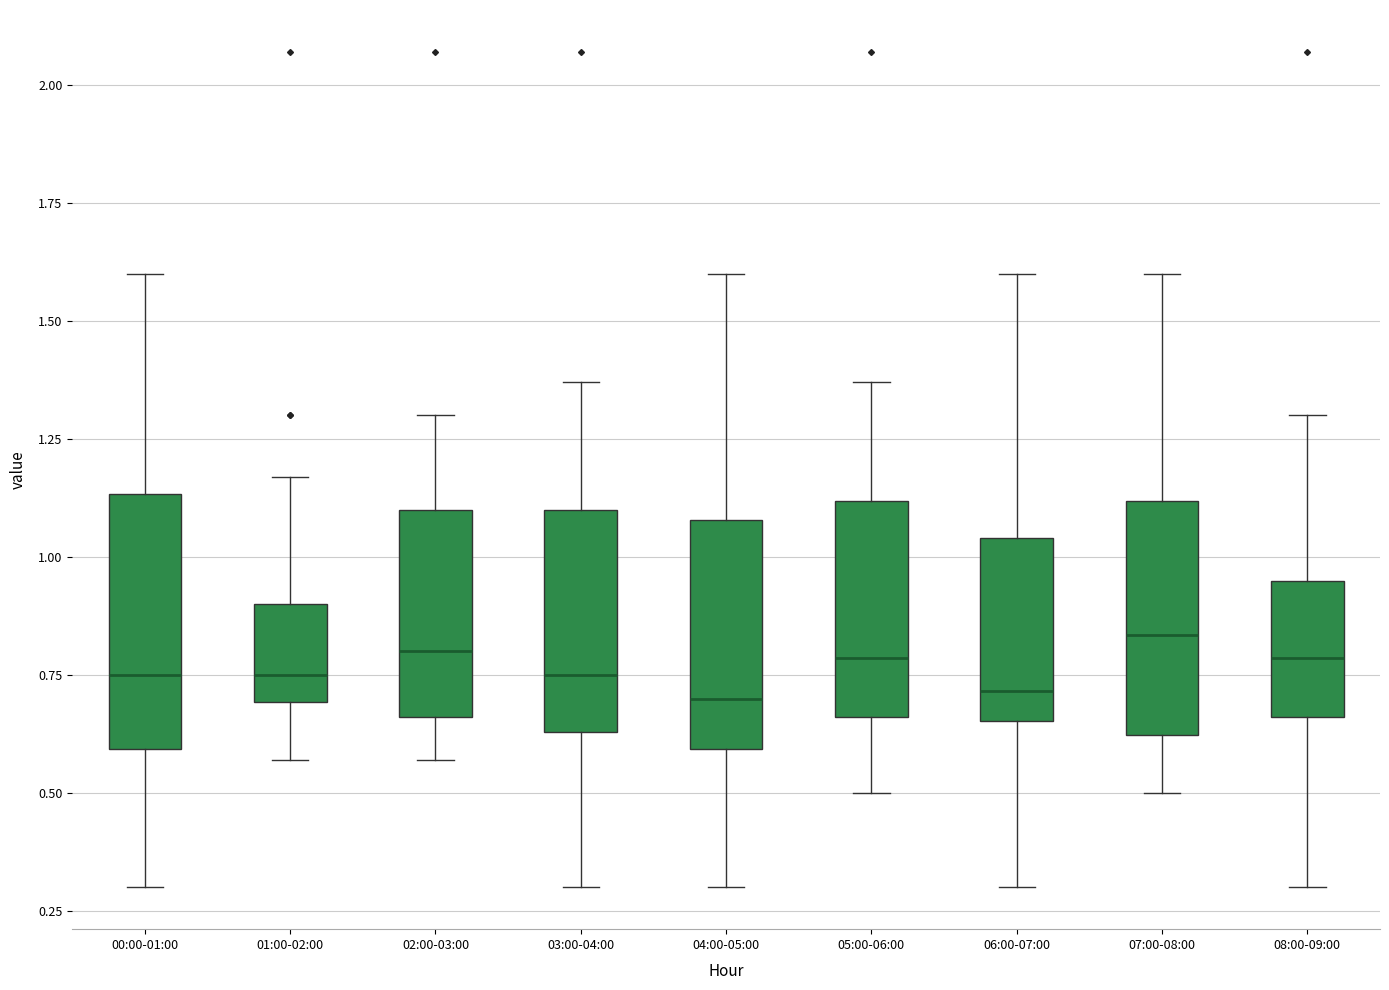

Reading left to right, transcribe this box plot: for each box, give where its median line is, the range the box spans, and where its two whiskers end, as read against the y-axis. The values are not printed on the chart, so give them approximately, as read against the axis.

00:00-01:00: median 0.75, box 0.60 to 1.15, whiskers 0.30 to 1.60
01:00-02:00: median 0.75, box 0.70 to 0.90, whiskers 0.55 to 1.15
02:00-03:00: median 0.80, box 0.65 to 1.10, whiskers 0.55 to 1.30
03:00-04:00: median 0.75, box 0.65 to 1.10, whiskers 0.30 to 1.35
04:00-05:00: median 0.70, box 0.60 to 1.10, whiskers 0.30 to 1.60
05:00-06:00: median 0.80, box 0.65 to 1.10, whiskers 0.50 to 1.35
06:00-07:00: median 0.70, box 0.65 to 1.05, whiskers 0.30 to 1.60
07:00-08:00: median 0.85, box 0.60 to 1.10, whiskers 0.50 to 1.60
08:00-09:00: median 0.80, box 0.65 to 0.95, whiskers 0.30 to 1.30